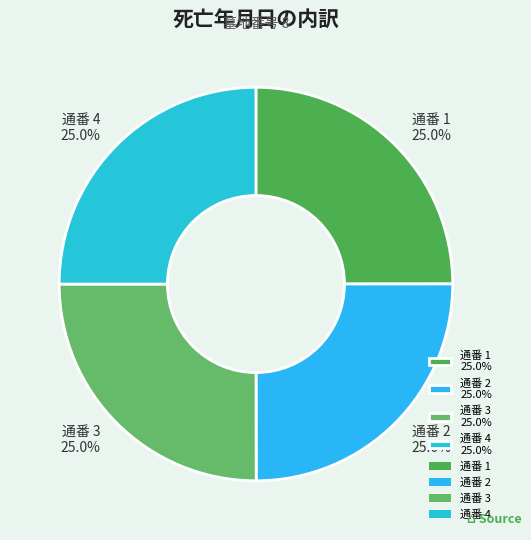

What portion of the pie excludes 通番 2 25.0%?

75.0%